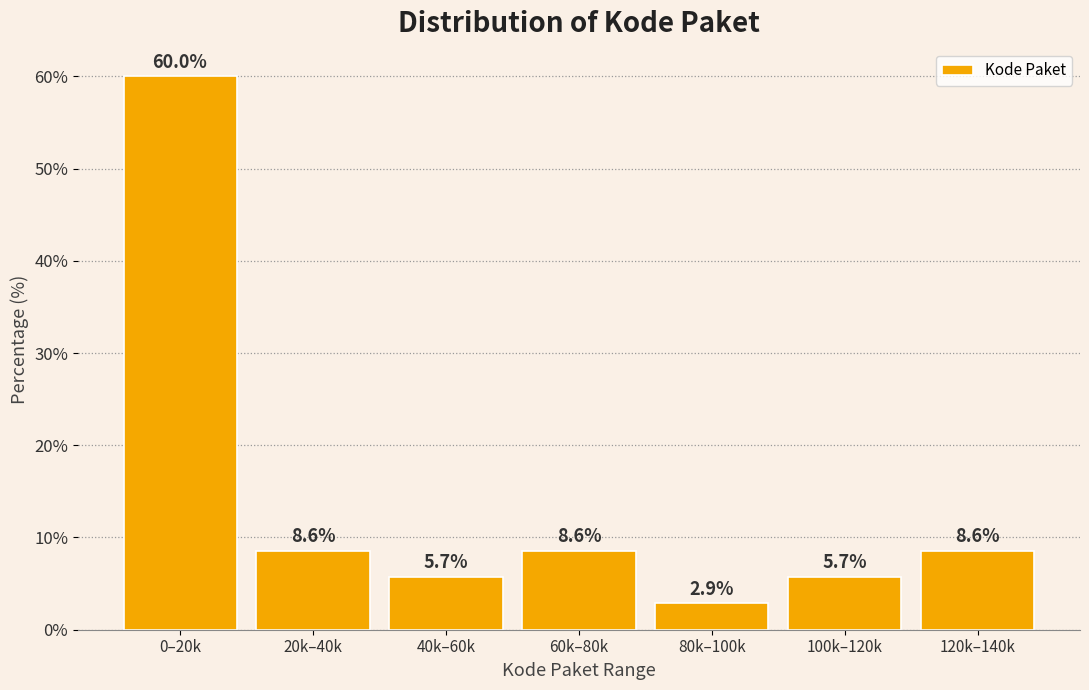

Reading left to right, transcribe all the data shown in this chart.

0–20k=60.0	20k–40k=8.6	40k–60k=5.7	60k–80k=8.6	80k–100k=2.9	100k–120k=5.7	120k–140k=8.6